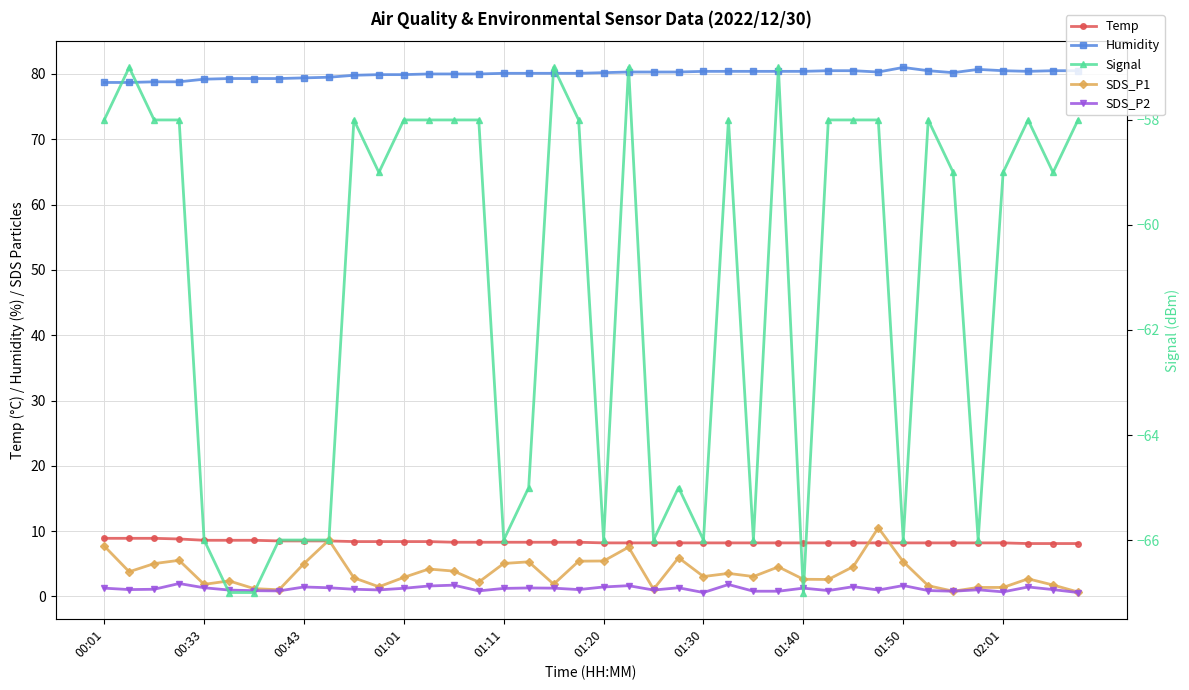

What is the maximum value for SDS_P2?

2.0